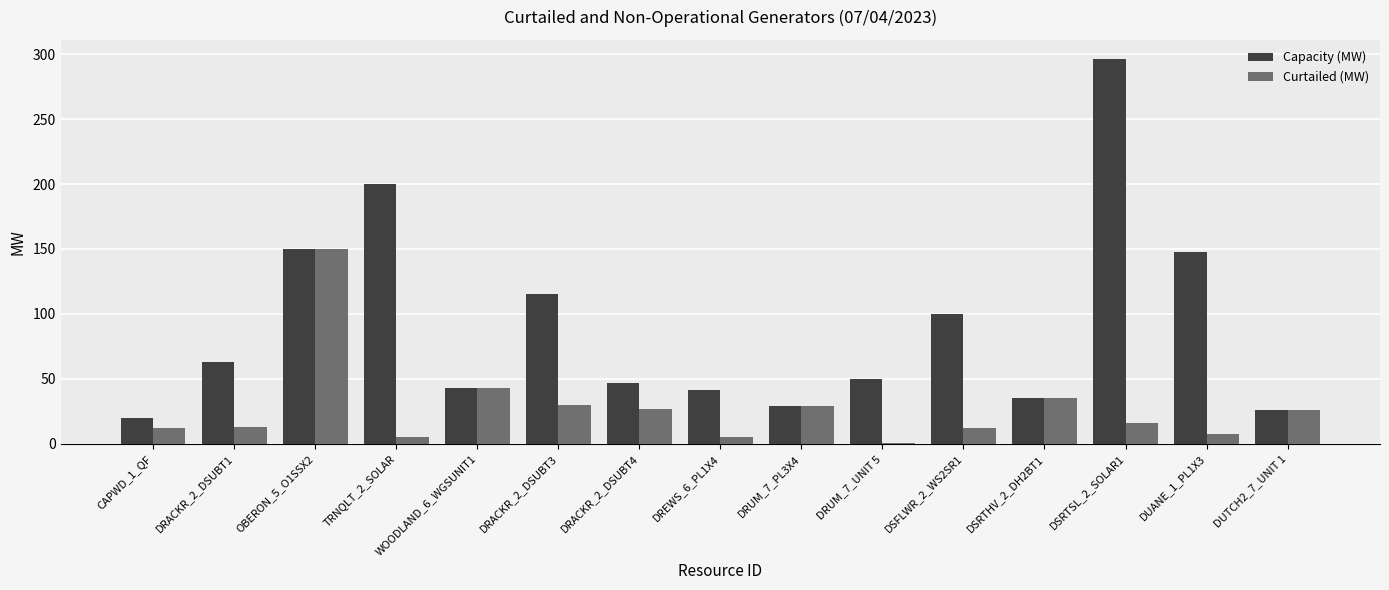

What is the sum of all Capacity (MW) values?

1362.8